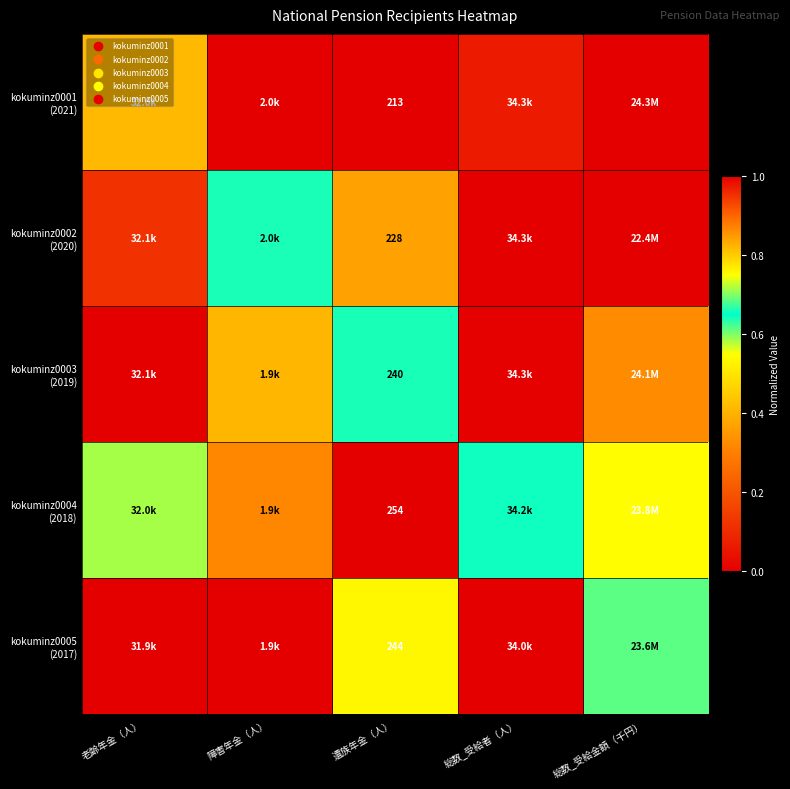

How many categories are shown in the chart?

5